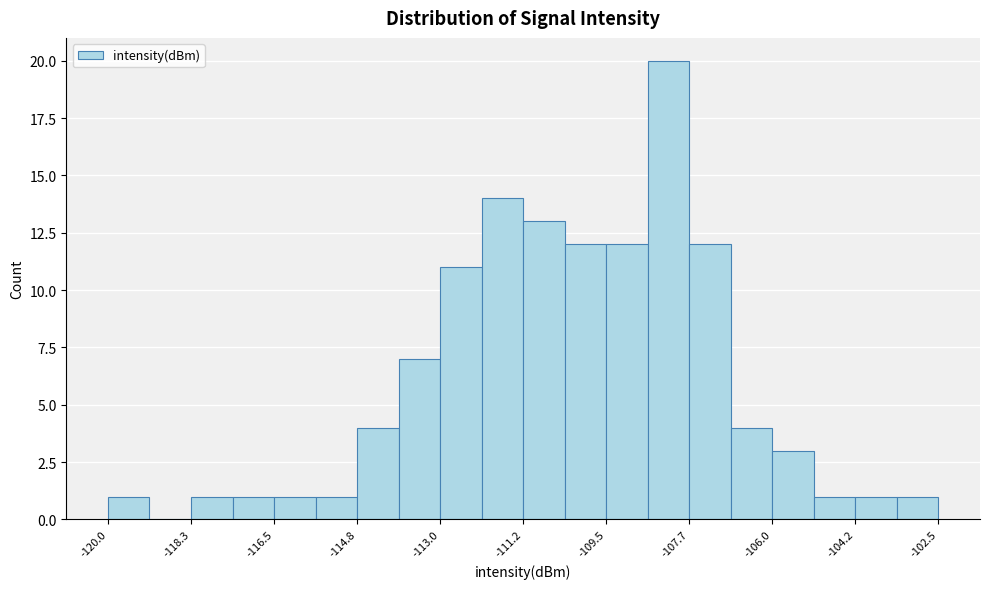

How tall is the bar that spans -103.4 to -102.4 on the x-axis? Neither the bar edges nor the heights are printed on the chart, so give them approximately, as read against the axes.

1